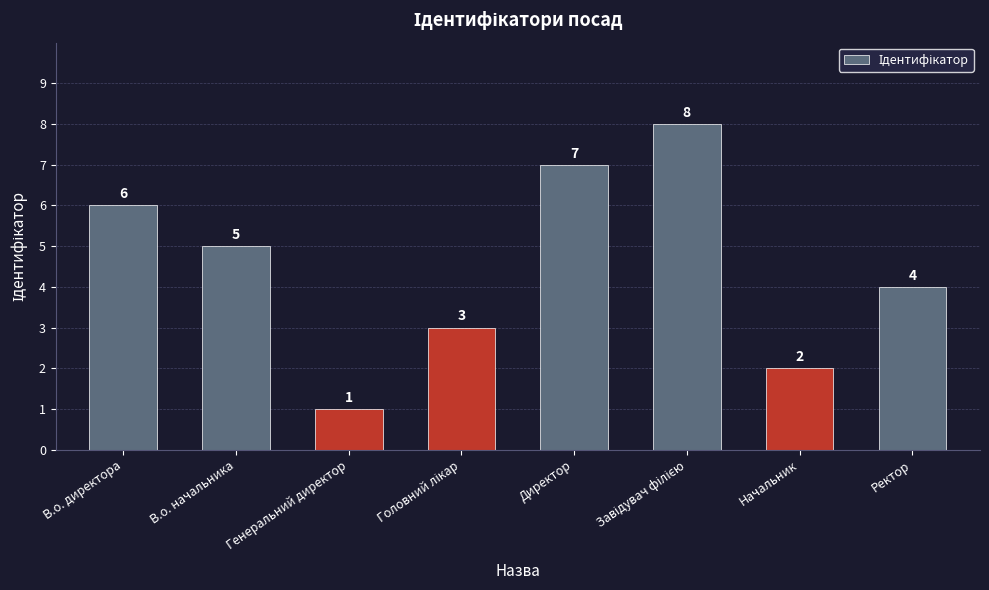

Reading right to left, transcribe all the data shown in this chart.

4	2	8	7	3	1	5	6